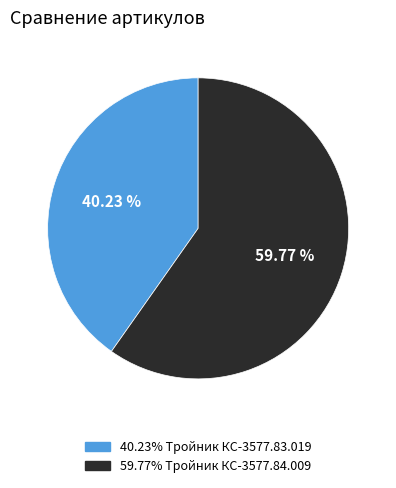

Is there a majority slice in this chart?

Yes